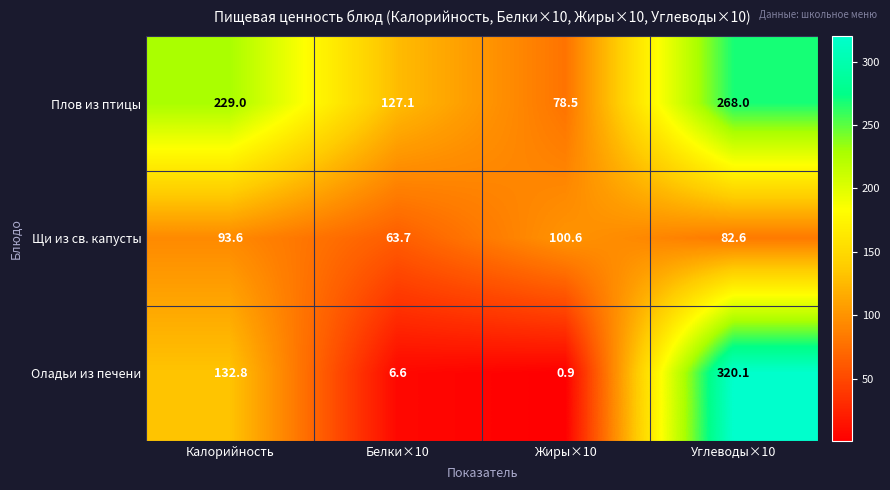

How many data points in Оладьи из печени are less than 132?

2